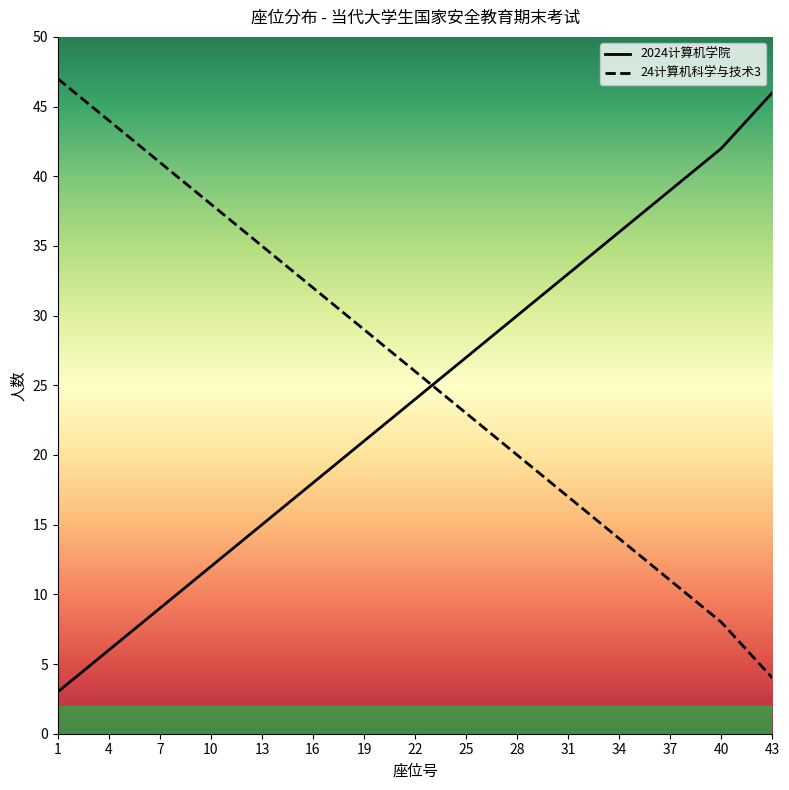

What are all the series names shown in the legend?

2024计算机学院, 24计算机科学与技术3